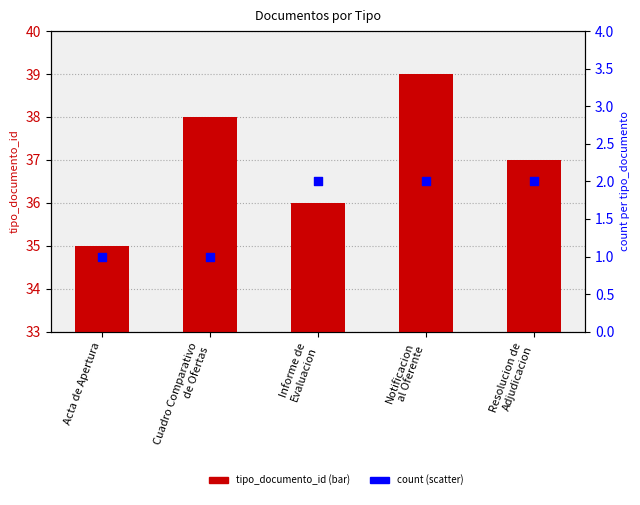

Which series has the largest total across all categories?

tipo_documento_id